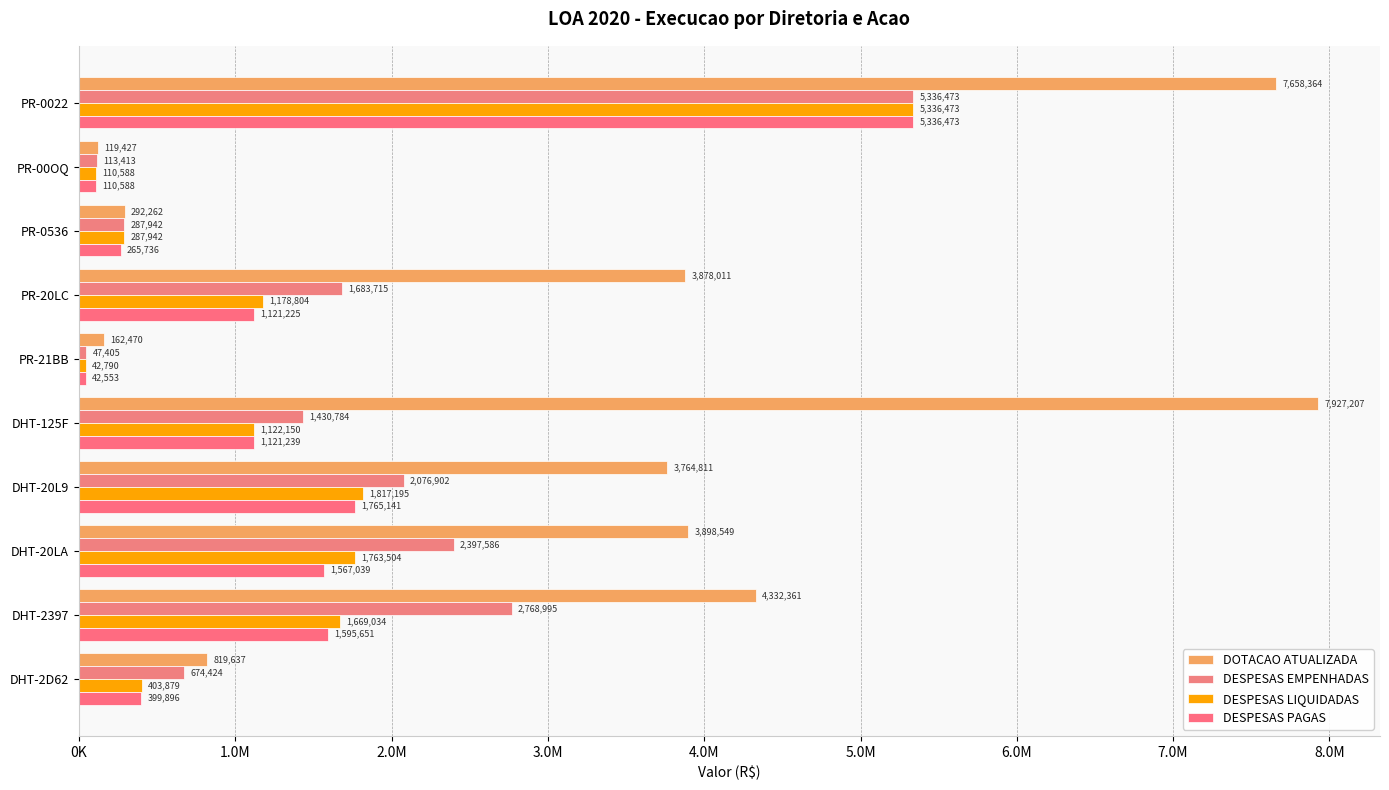

How many distinct data groups are displayed?

4